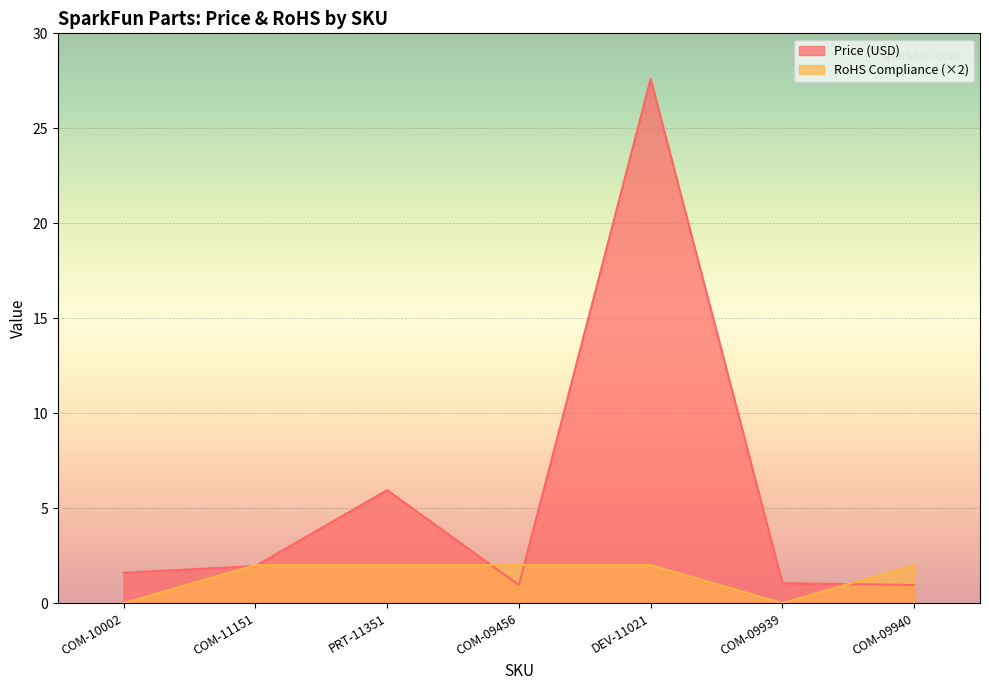

Which category has the highest value in the Price (USD) series?

DEV-11021